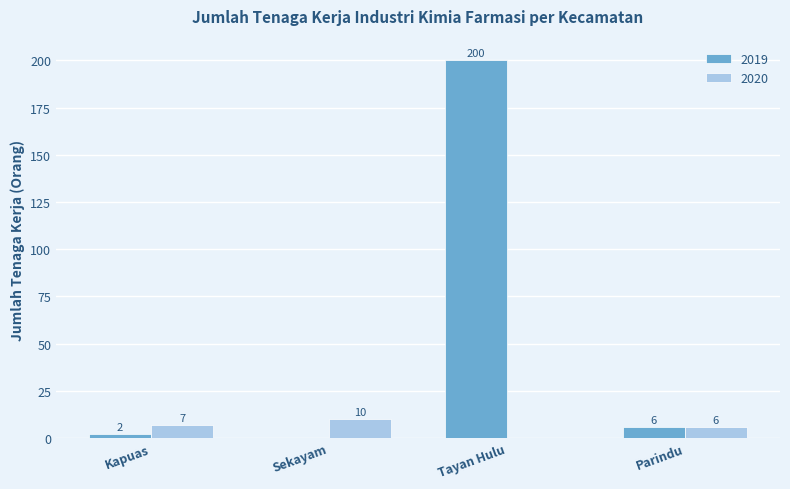

Which category has the highest value across all series?

Tayan Hulu